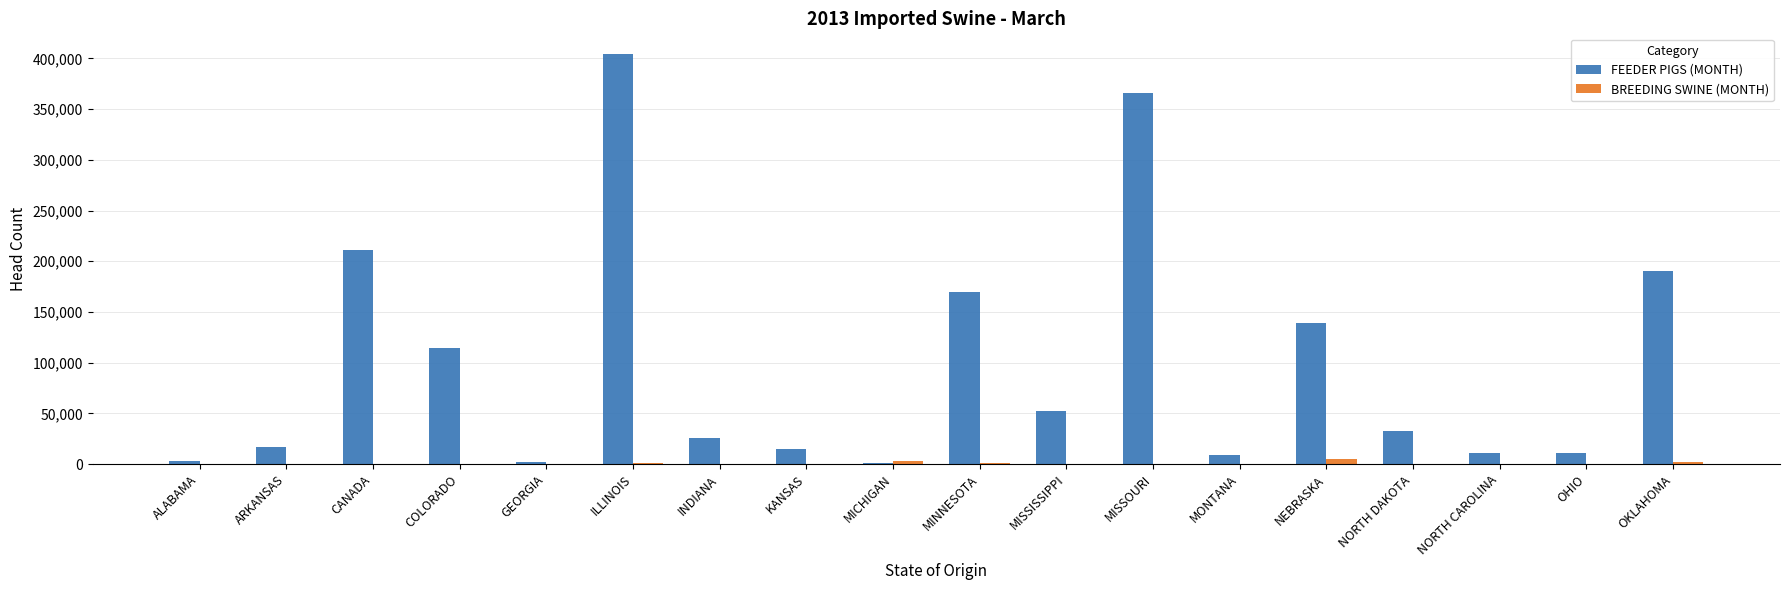

True or false: BREEDING SWINE (MONTH) has a value of 0 at MISSISSIPPI.

True